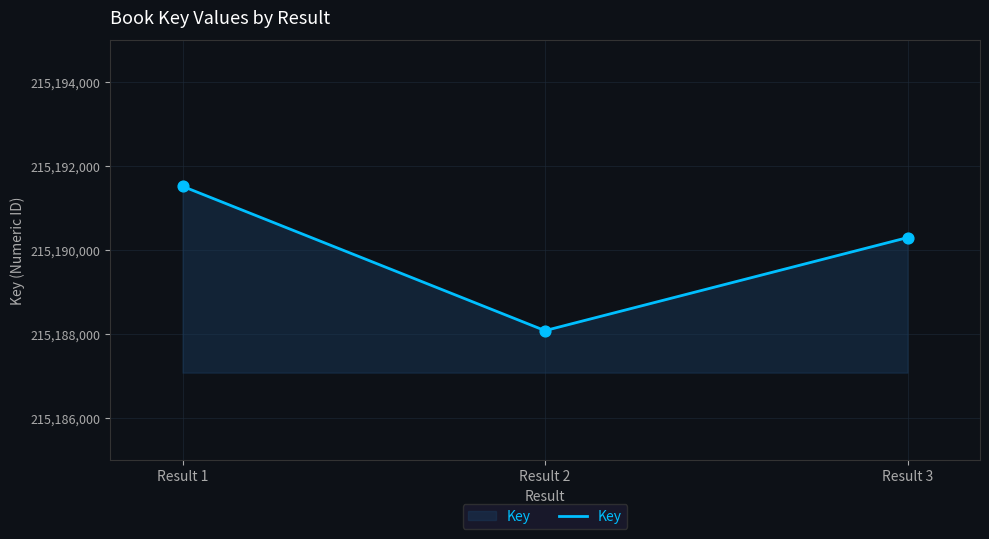

What is the change in value from Result 1 to Result 3?

-1221